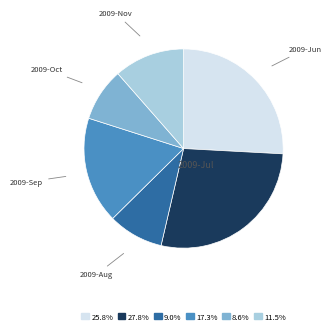

Which slice is the largest?

2009-Jul